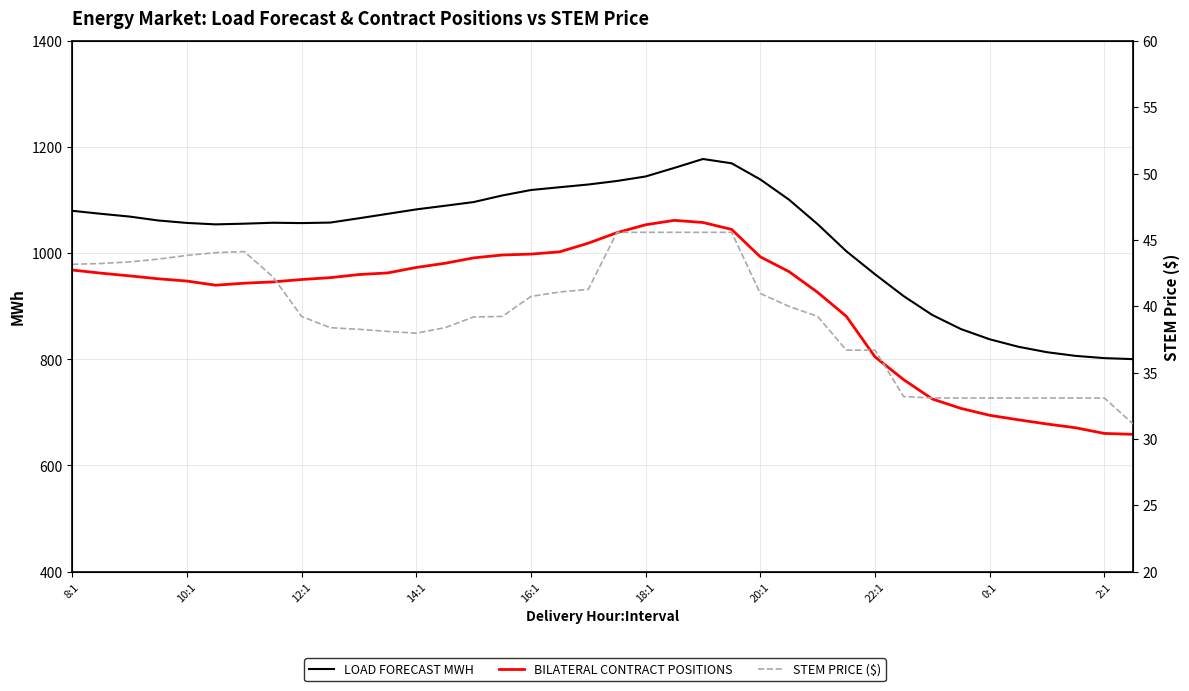

What is the spread (max minus min) of values at 29?

885.9